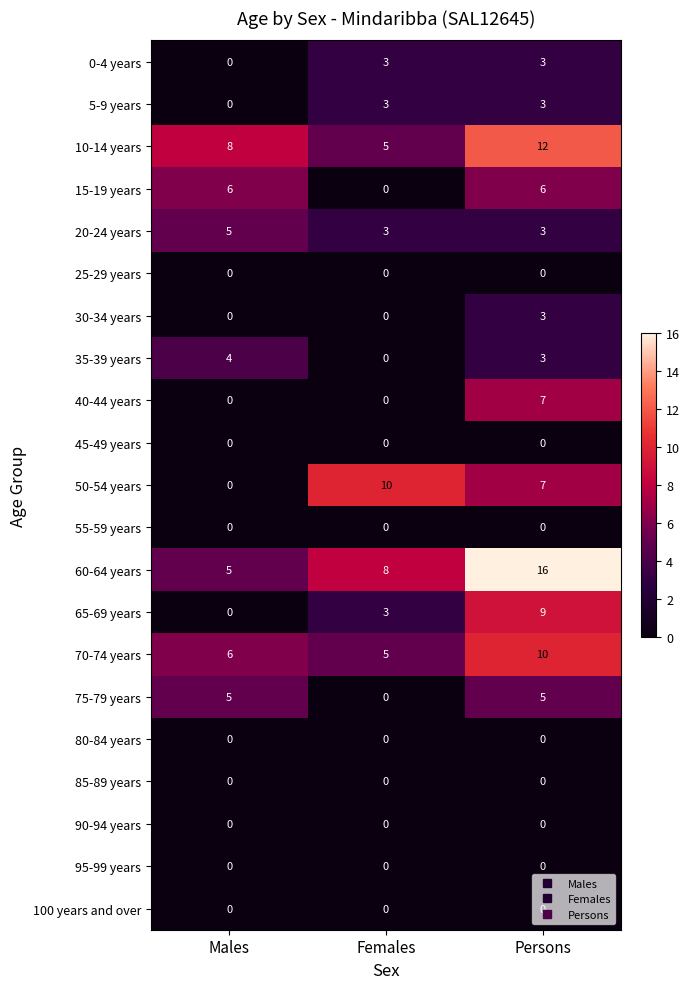

What is the approximate value of 75-79 years at Males?

5